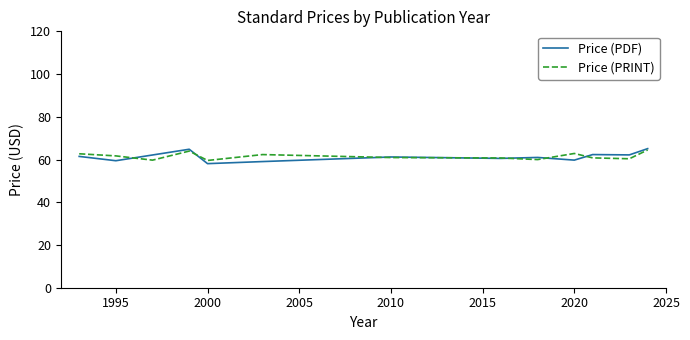

What is the greatest value displayed?

65.1